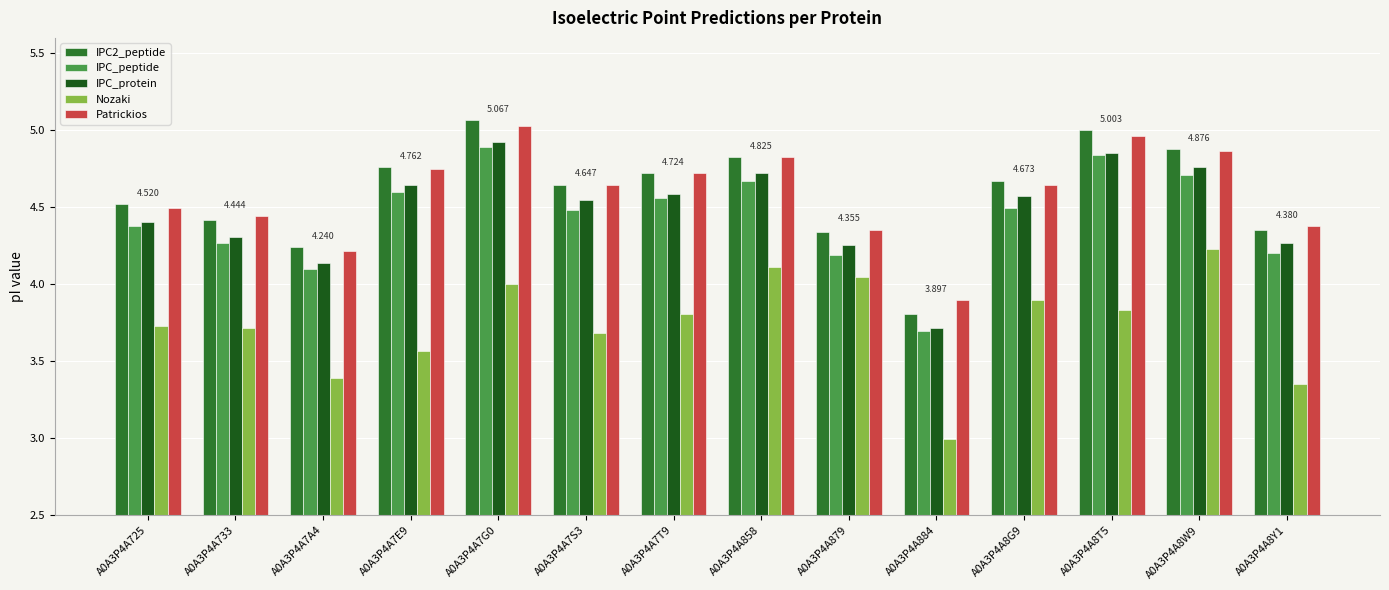

Between A0A3P4A858 and A0A3P4A8Y1, which series saw the biggest shift?

Nozaki